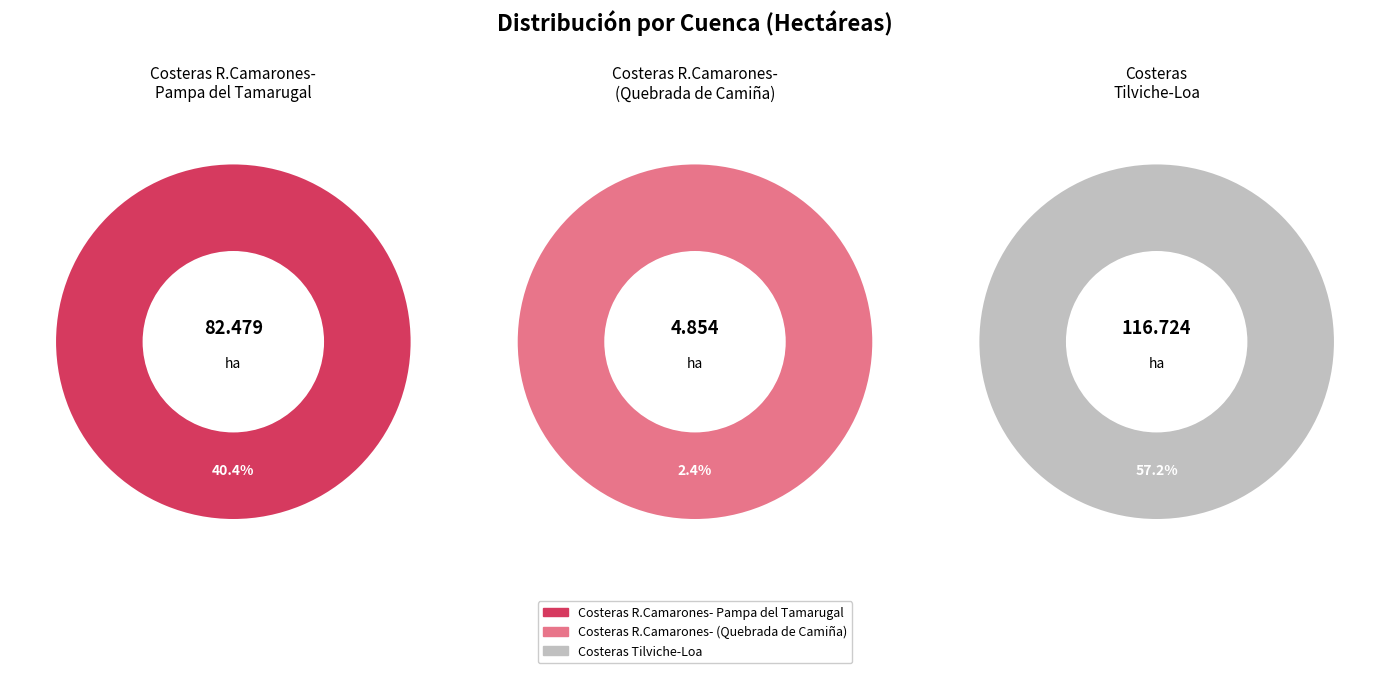

To the nearest percent, what percentage of the pie is Costeras R.Camarones-Pampa del Tamarugal (Quebrada de Camiña)?

2%